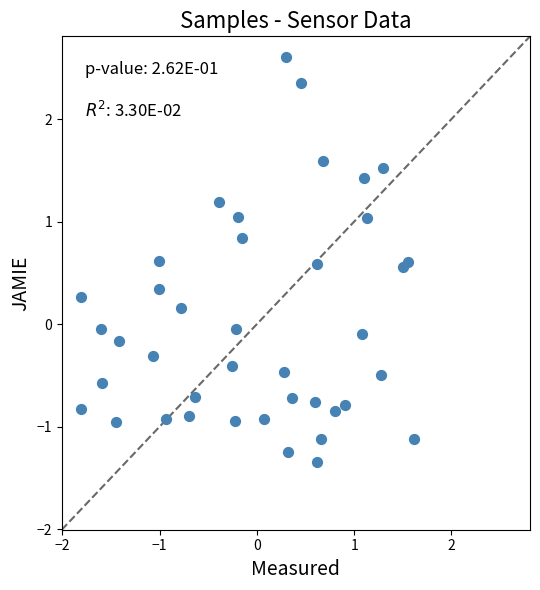

What is the range of X values (max minus min)?

3.4